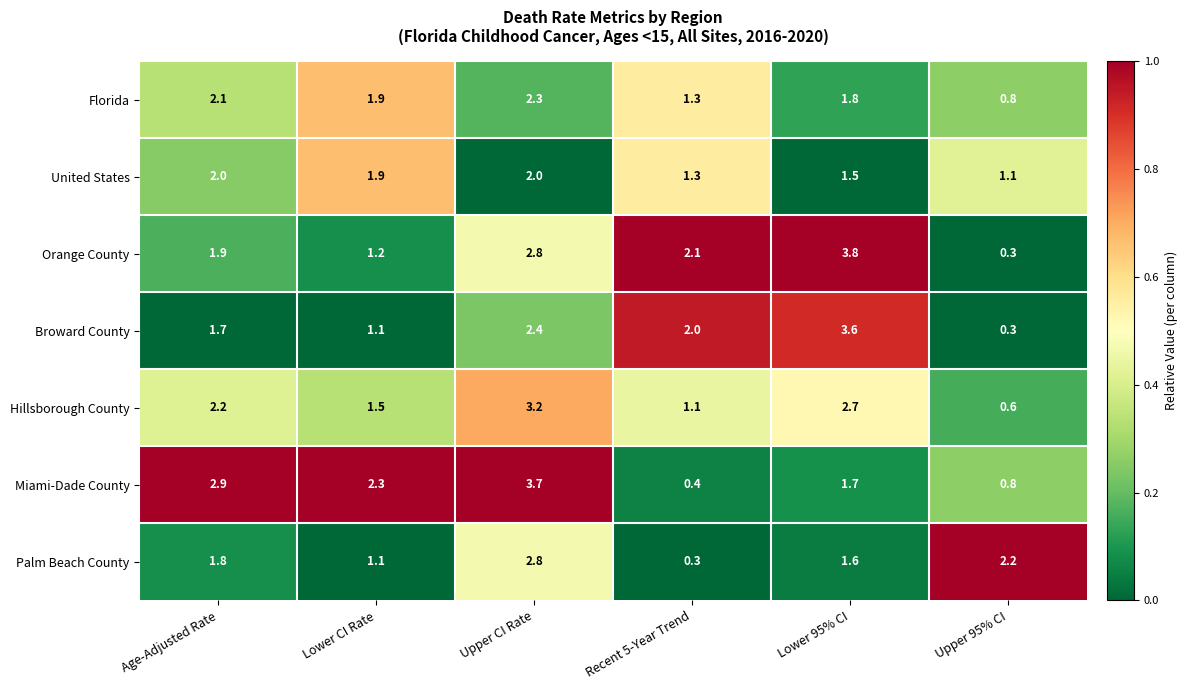

What is the difference between the maximum and minimum values in the Broward County series?

3.3